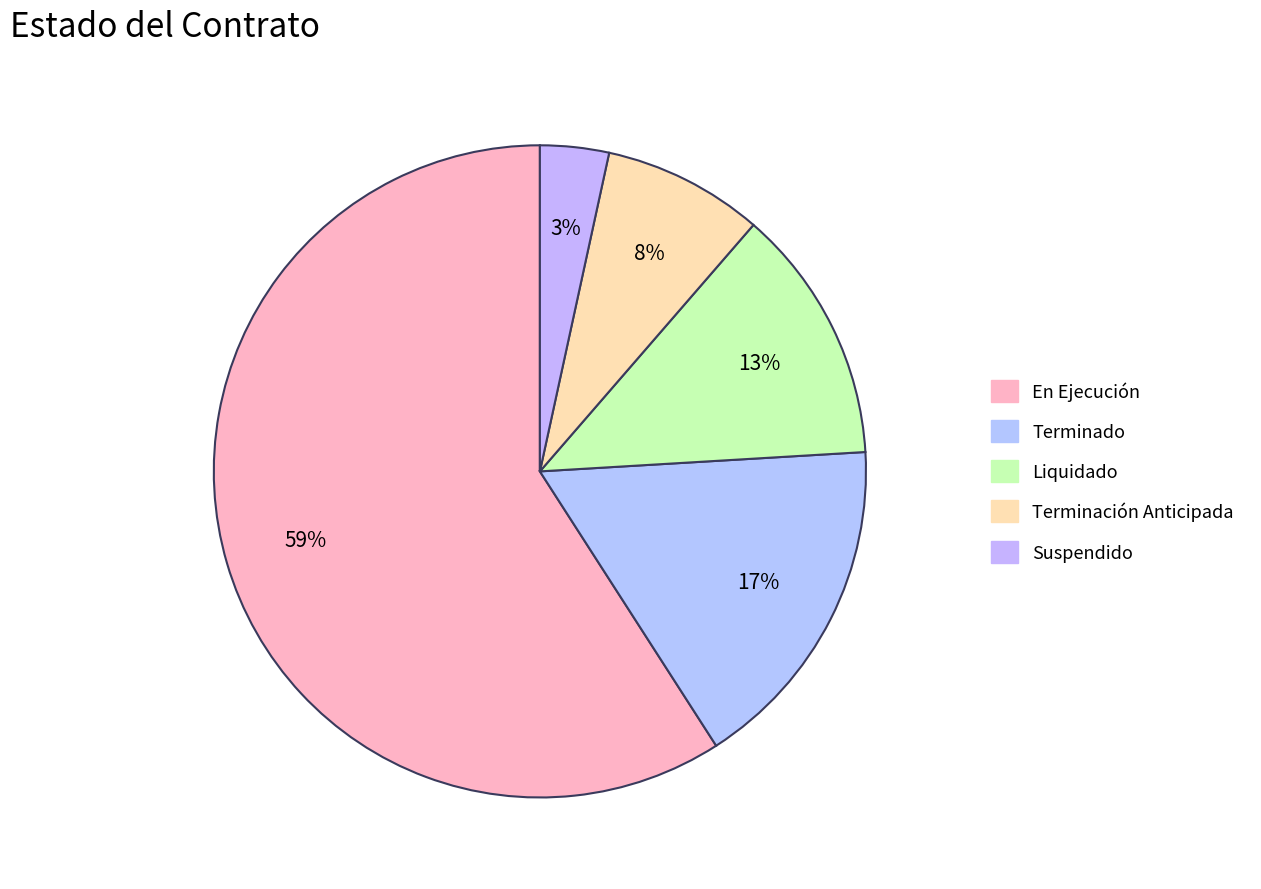

Does Terminación Anticipada represent more than half of the total?

No